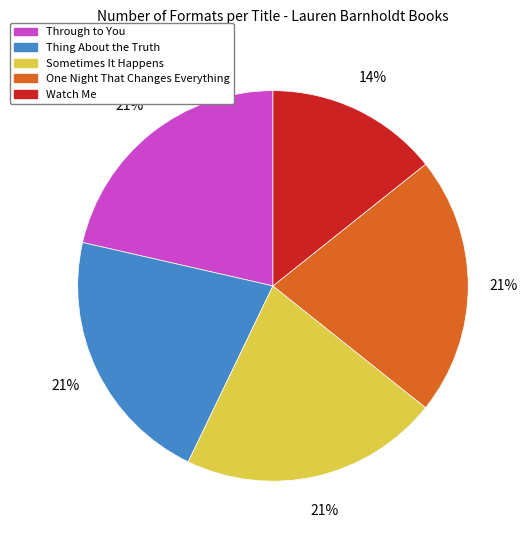

The Sometimes It Happens slice represents 28% of the pie. True or false?

False